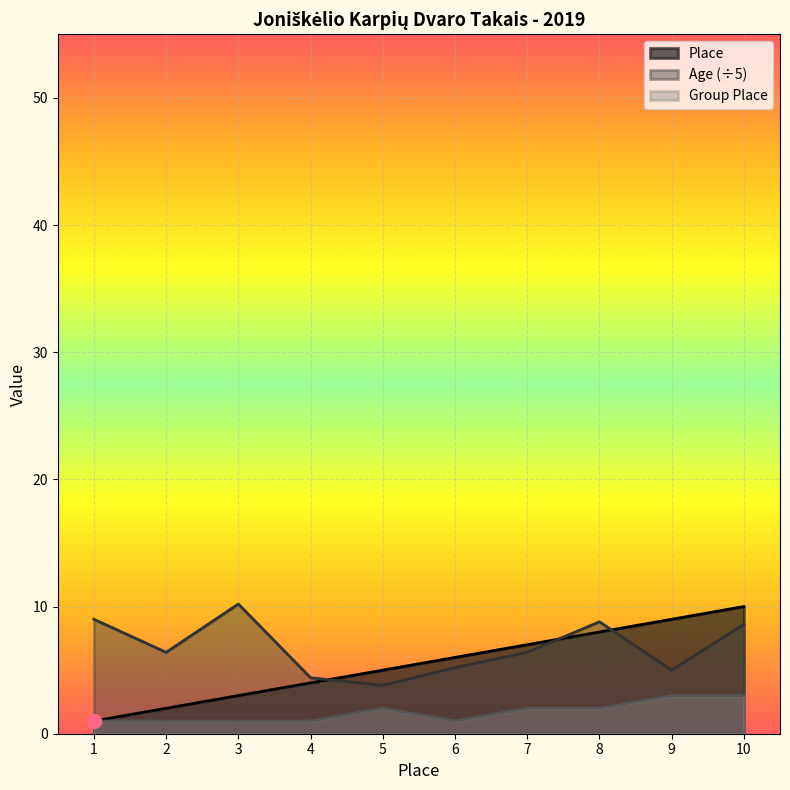

Which series has the largest total across all categories?

Age (÷5)